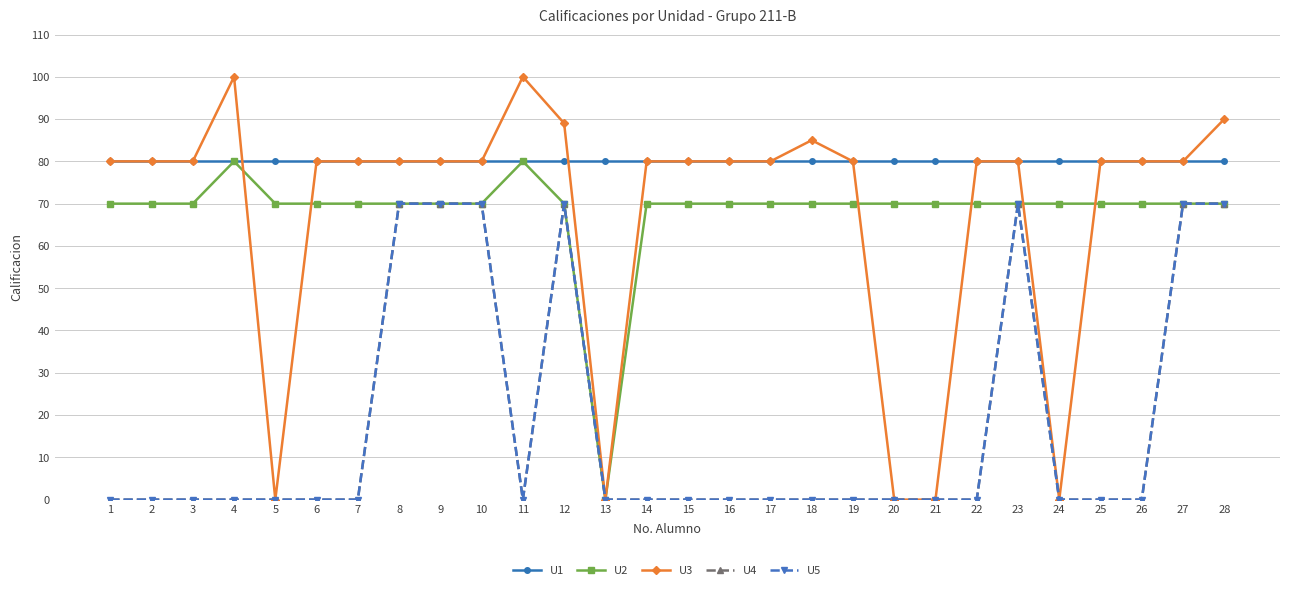

Is this an area chart (filled region under the line)?

No